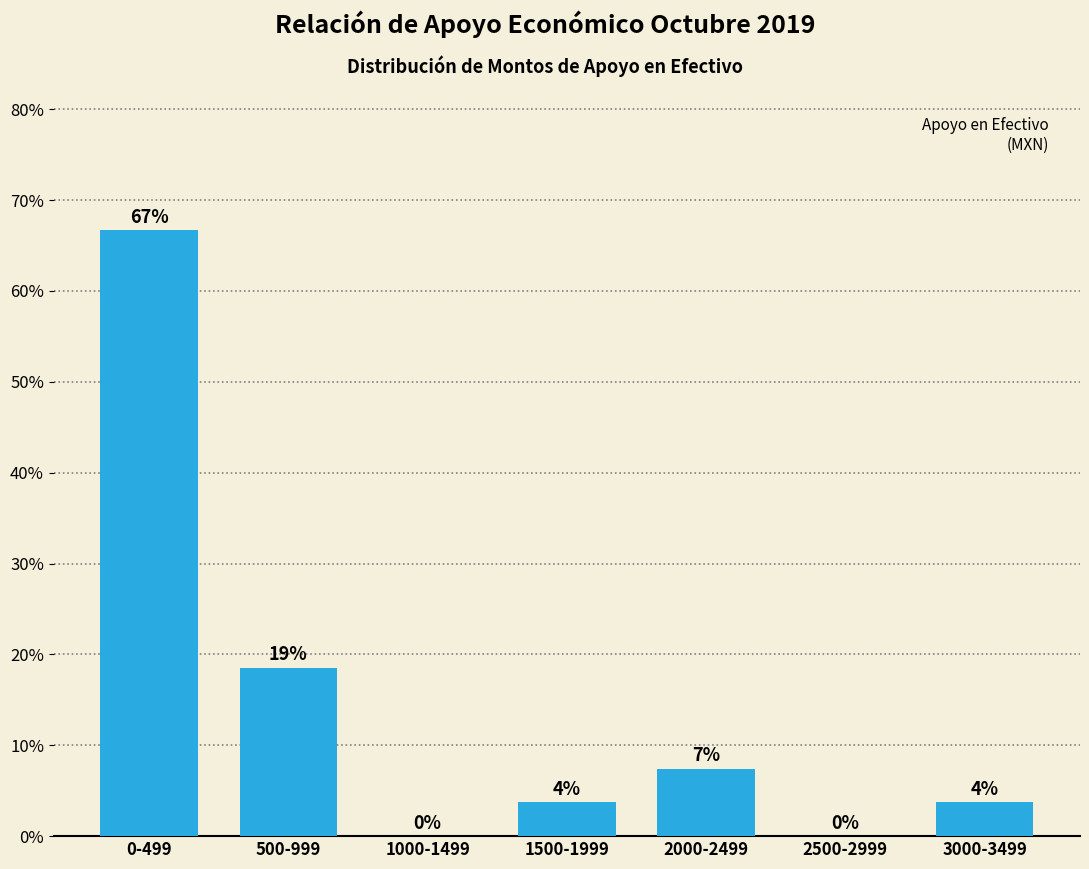

Are the bars horizontal?

No